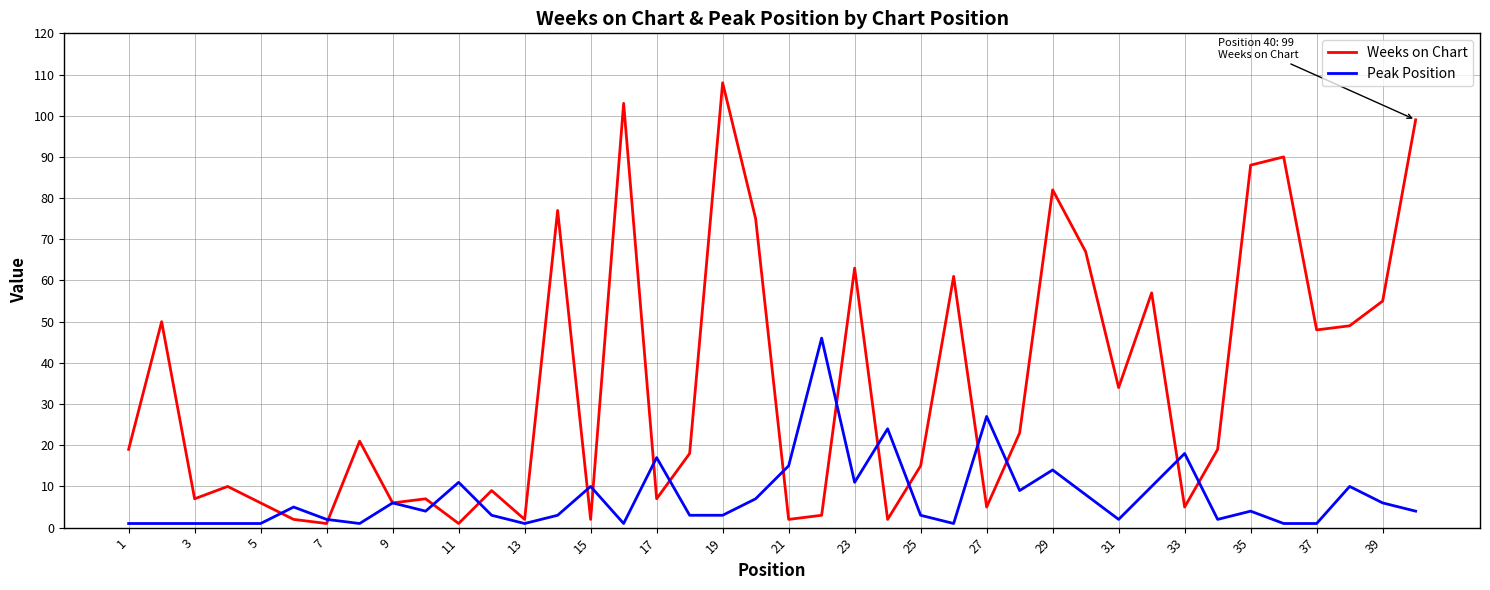

Which series has the largest range (max minus min)?

Weeks on Chart